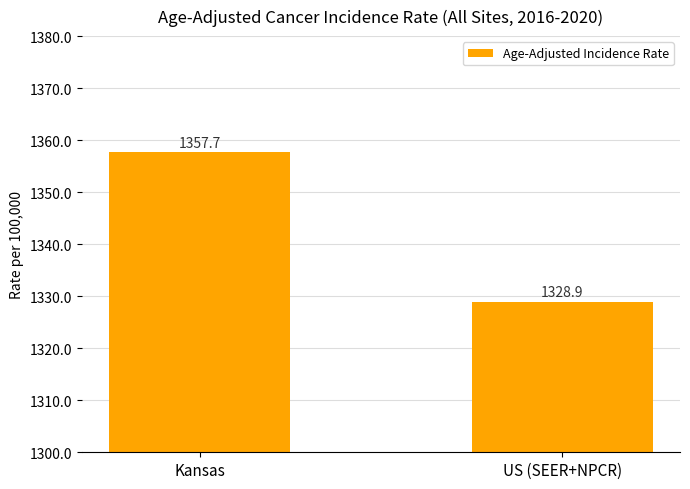

Rank the categories by value from highest to lowest.

Kansas, US (SEER+NPCR)